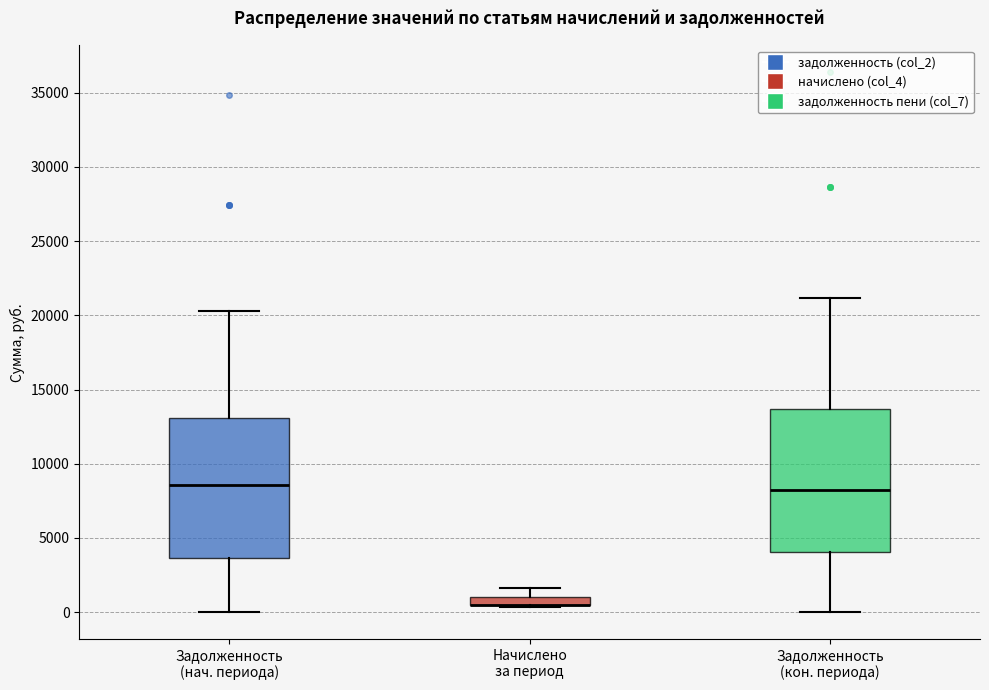

Where does the median line of the box for Задолженность (кон. периода) sit on the y-axis? The values are not printed on the chart, so give them approximately, as read against the axis.

8000